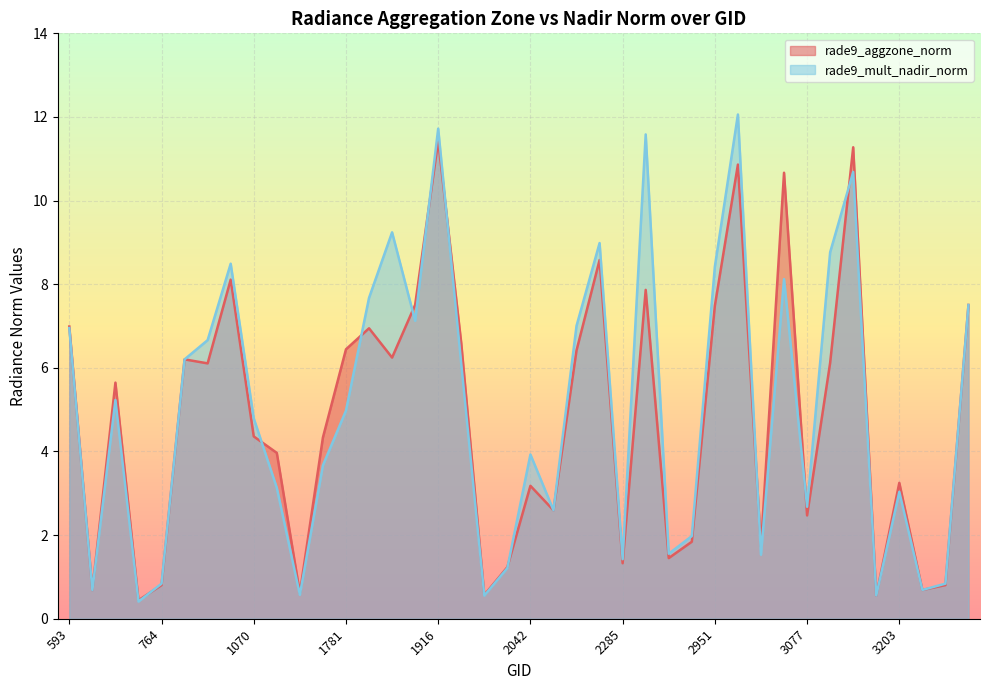

Which has a higher value, 1835 or 3239?

1835